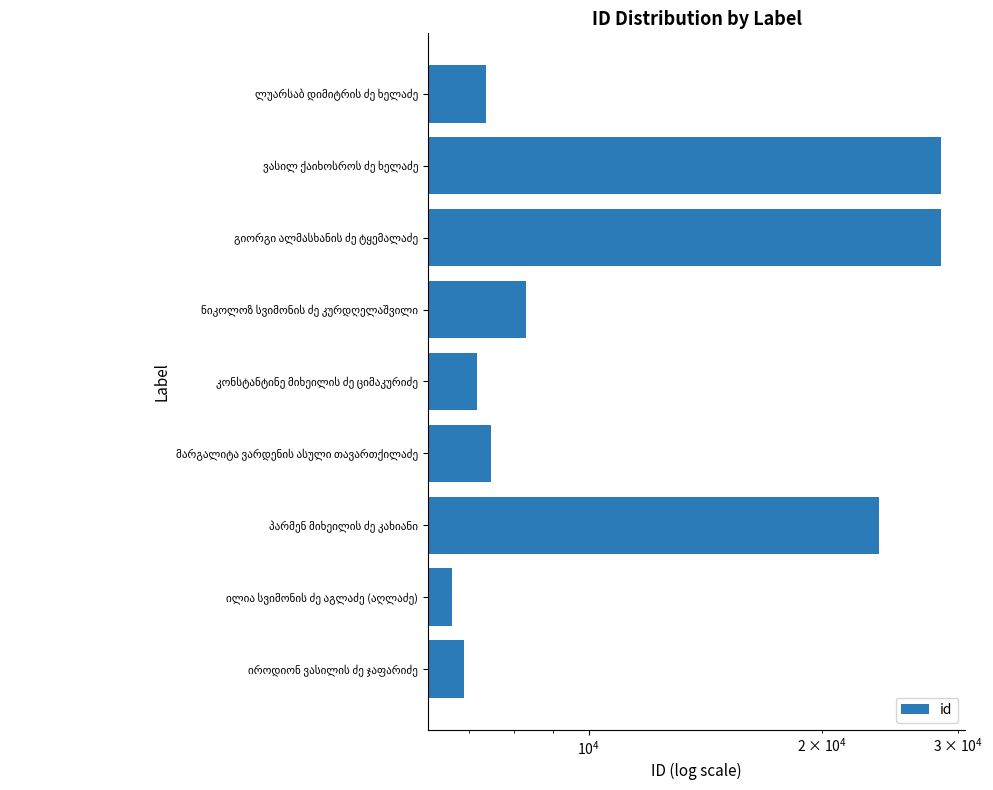

What value does the data have at გიორგი ალმასხანის ძე ტყემალაძე, to the nearest 10?

28490